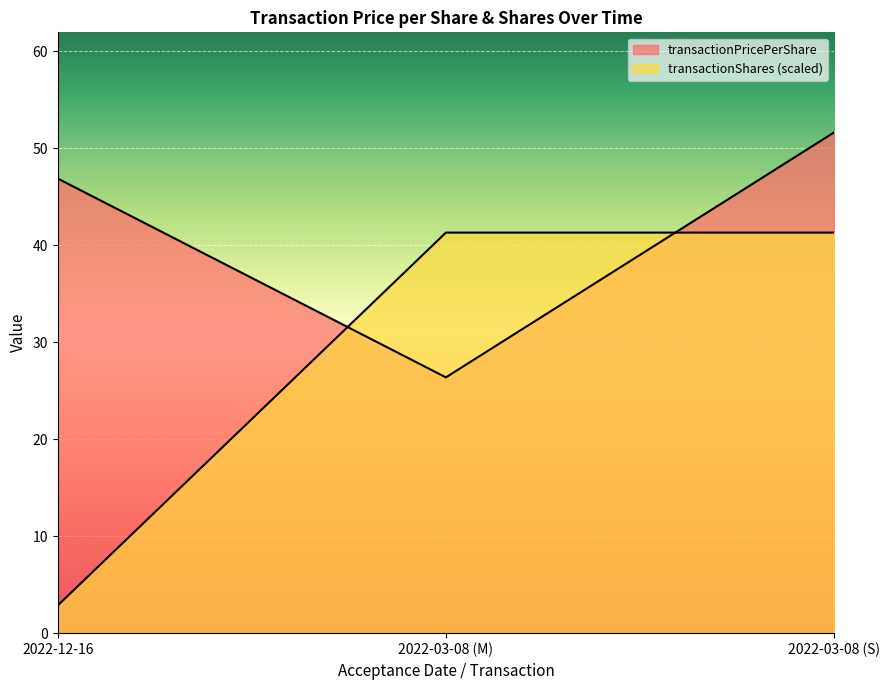

Rank the series by their maximum value, from highest to lowest.

transactionPricePerShare, transactionShares